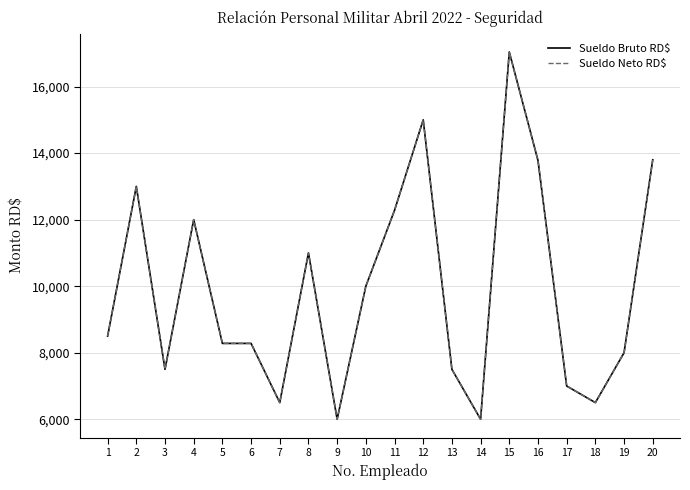

Does the chart display data point markers on the line(s)?

No